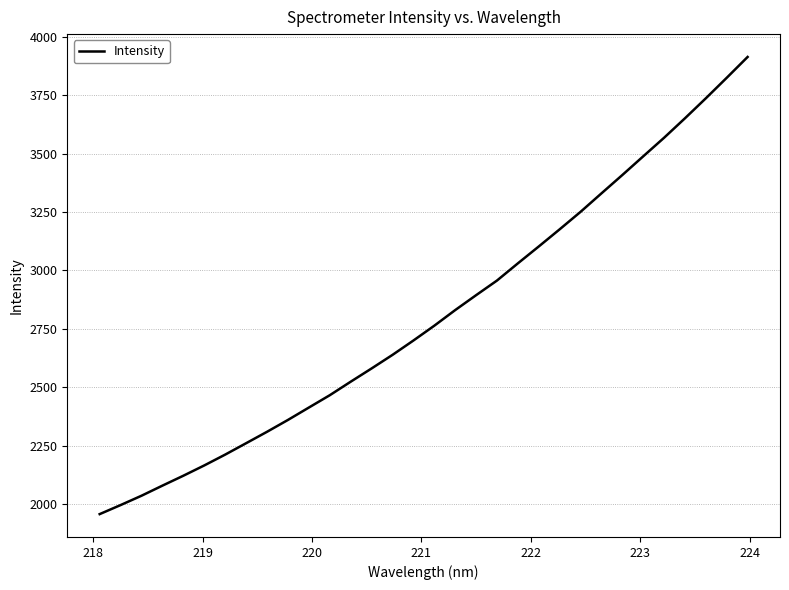

What is the difference between the maximum and minimum values?

1956.9